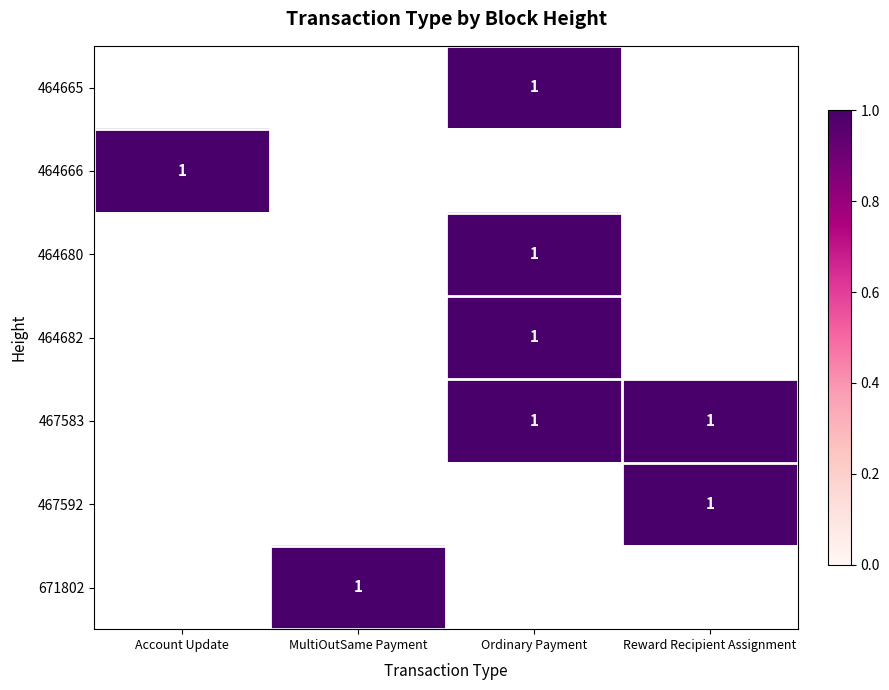

Which label corresponds to the largest value in the chart?

Ordinary Payment